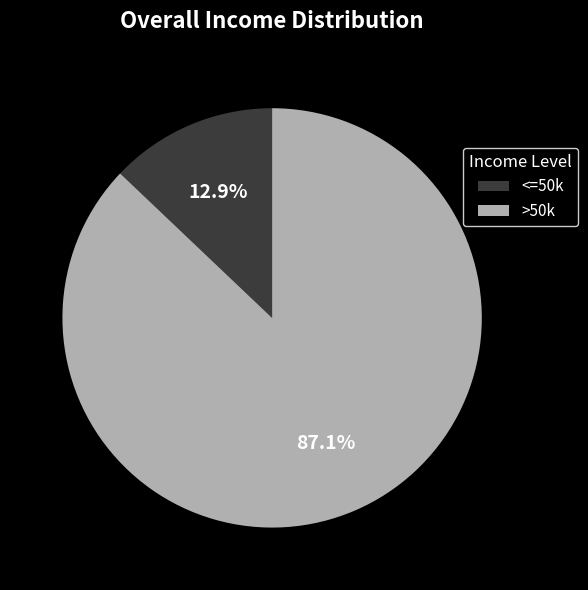

How many slices are in this pie chart?

2